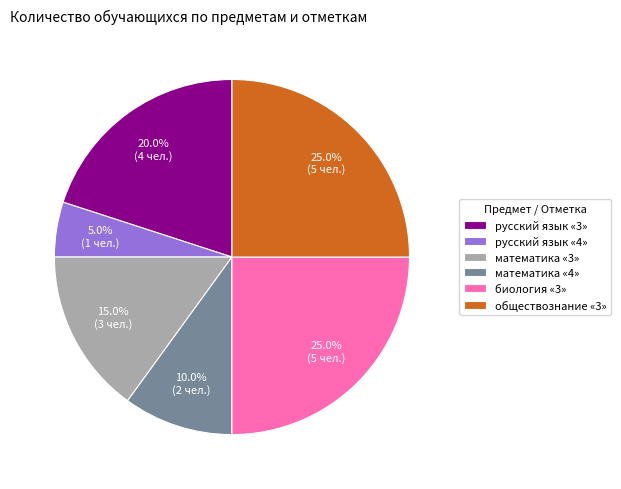

What is the smallest slice in the pie chart?

русский язык «4»